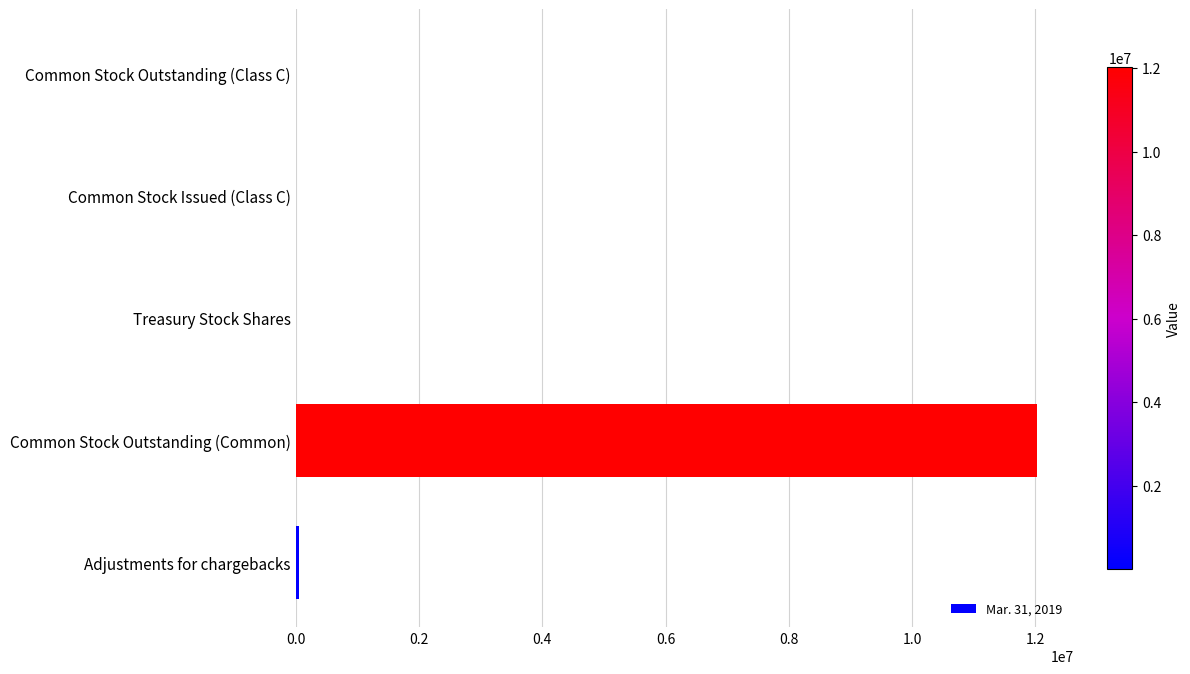

At which category does the chart reach its peak across all series?

Common Stock Outstanding (Common)